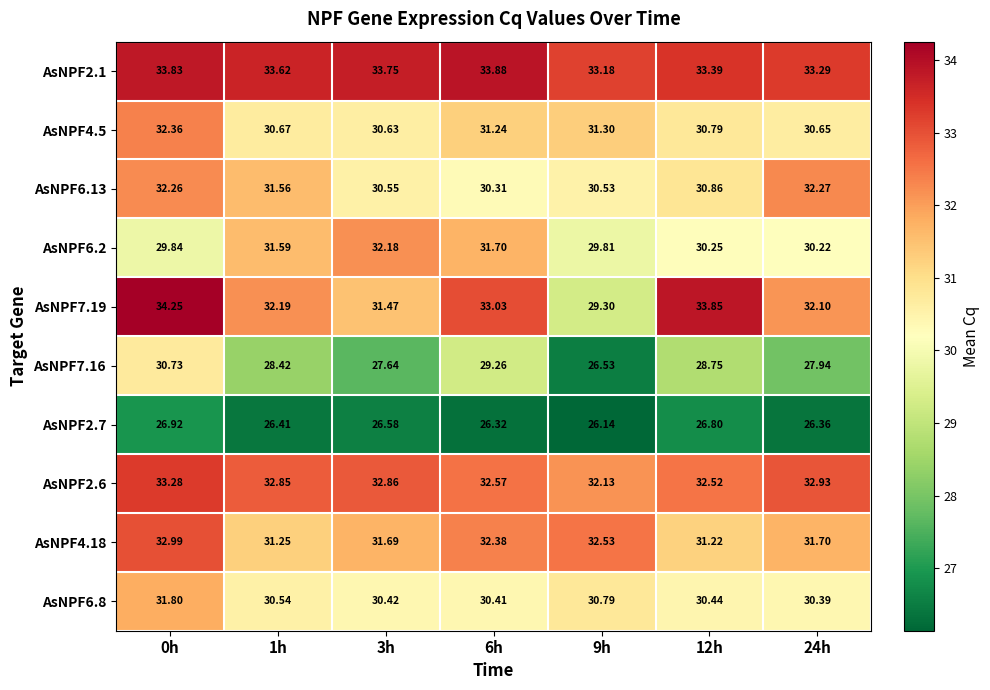

Is the value of AsNPF4.5 at 9h greater than the value of AsNPF4.18 at 1h?

Yes